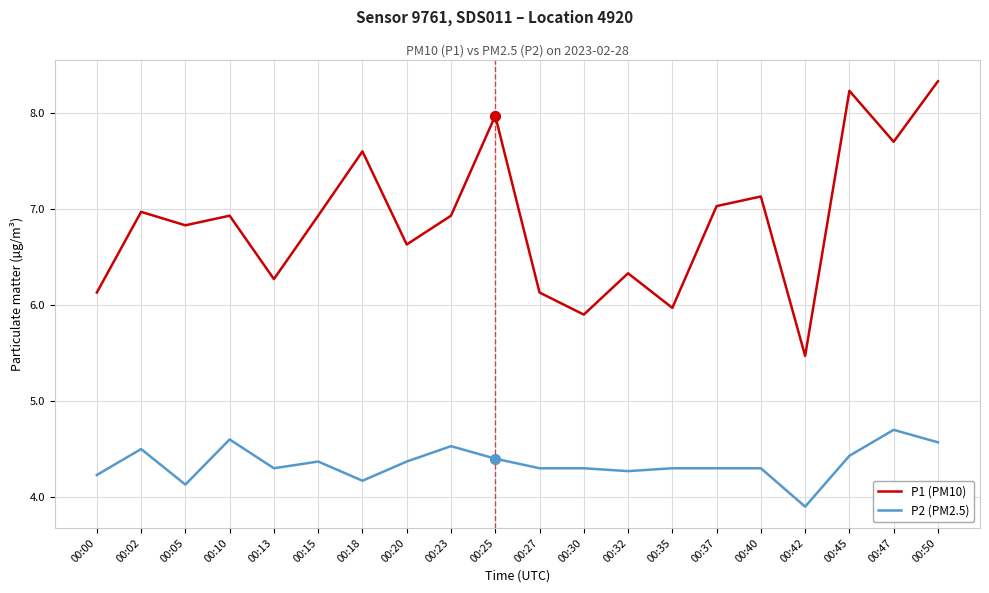

At which category is the sum across all series the highest?

00:50